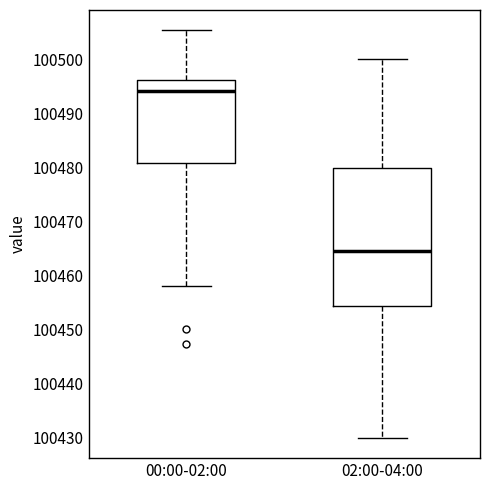

Reading left to right, read every box against the y-axis: the position of its median line, the range the box covers, and the ends of its whiskers. The values are not printed on the chart, so give them approximately, as read against the axis.

00:00-02:00: median 100494, box 100481 to 100496, whiskers 100458 to 100505
02:00-04:00: median 100465, box 100454 to 100480, whiskers 100430 to 100500